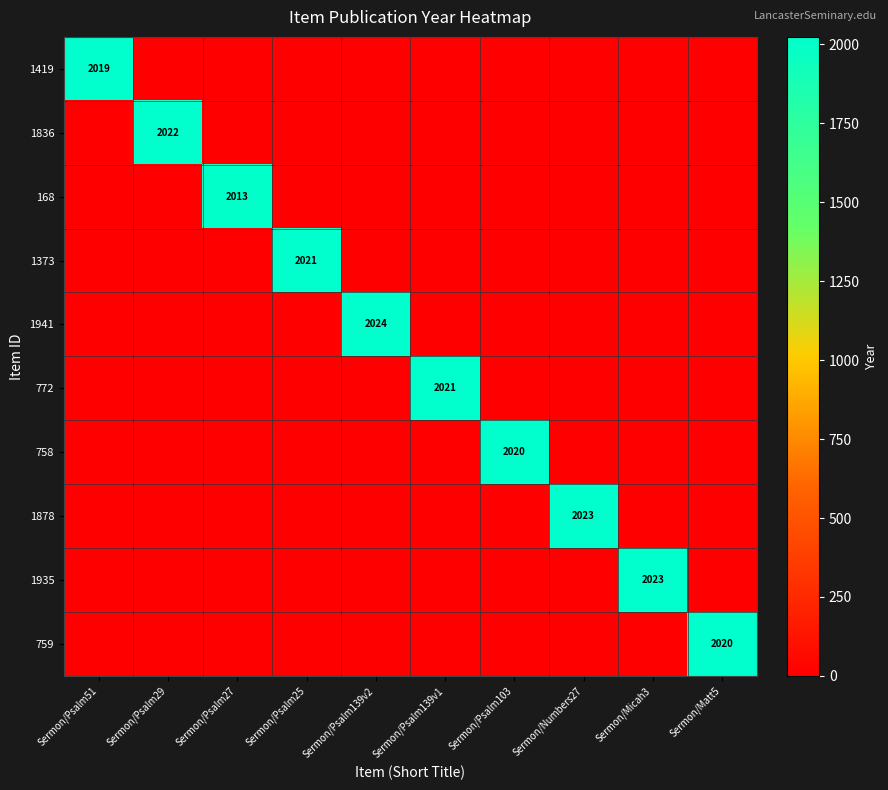

The 1878 series shows 705 at Sermon/Psalm139v2. True or false?

False